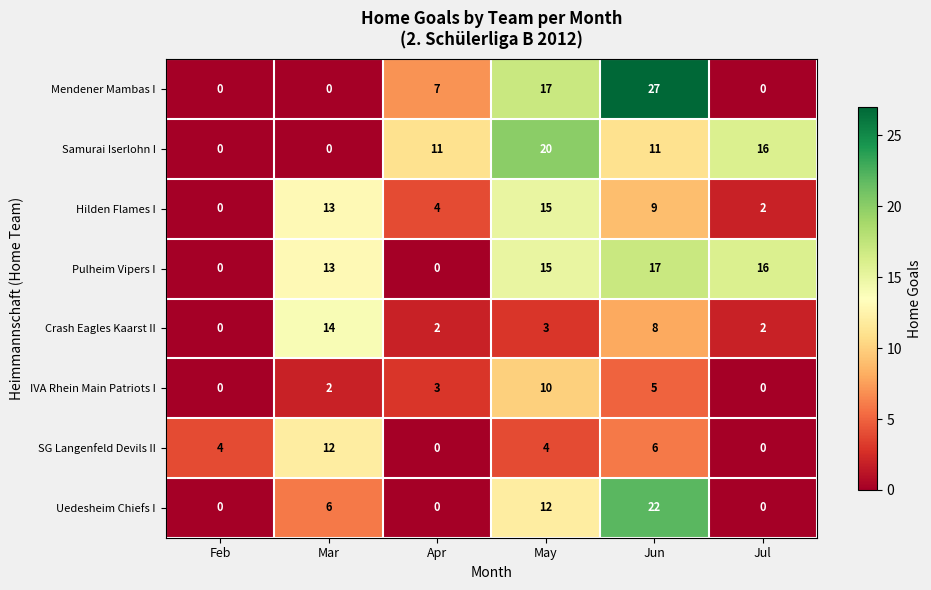

The SG Langenfeld Devils II series shows 7 at May. True or false?

False